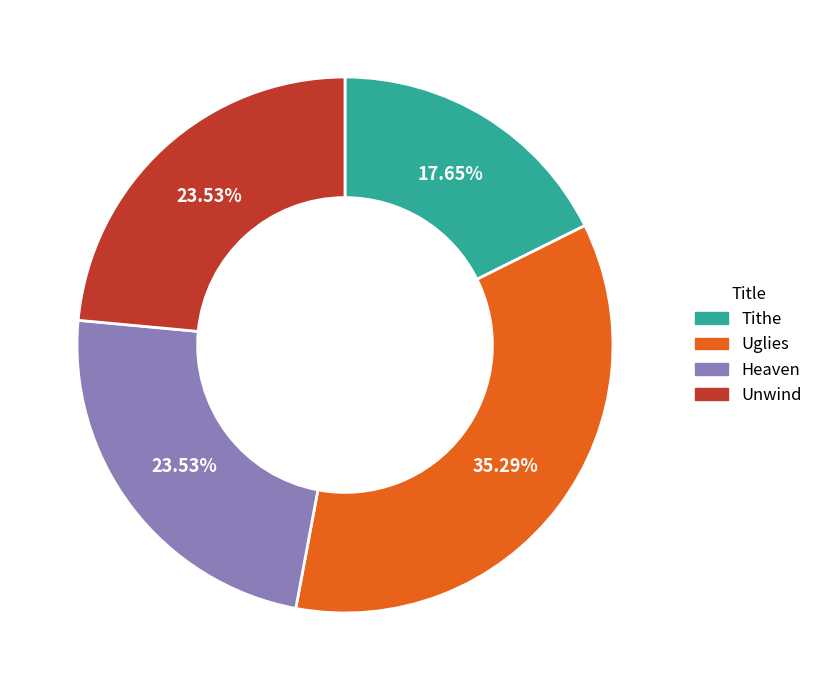

What is the ratio of the value at Heaven to the value at Unwind?

1.0